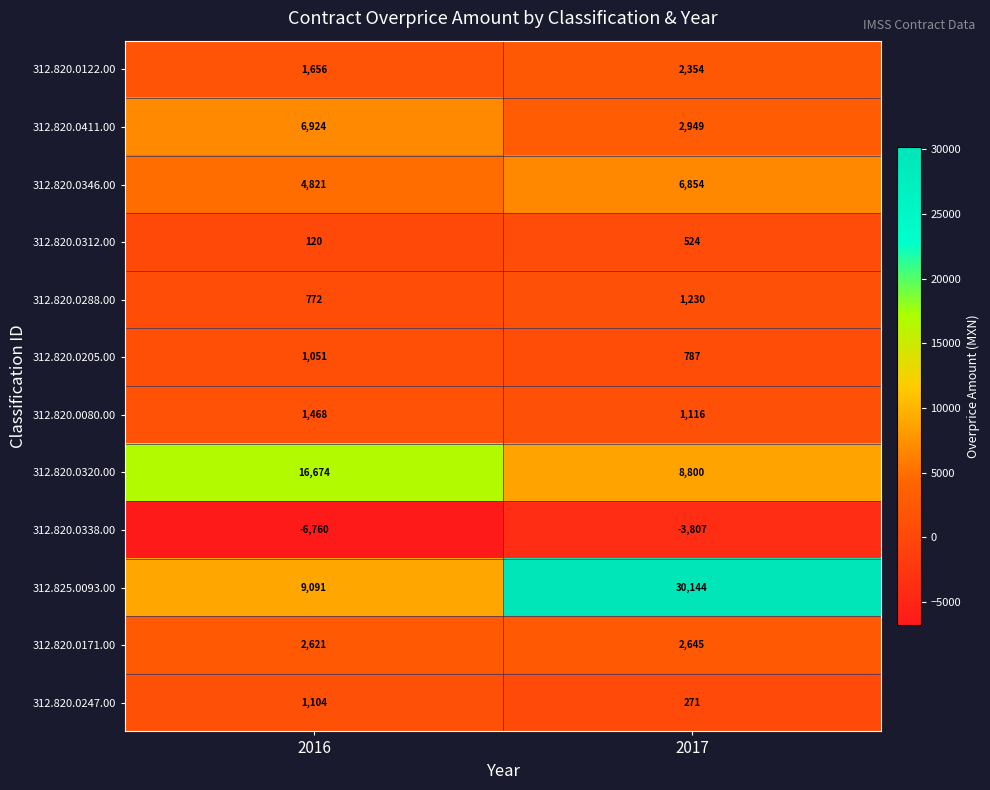

The value of 312.820.0080.00 at 2016 is 1468. True or false?

True